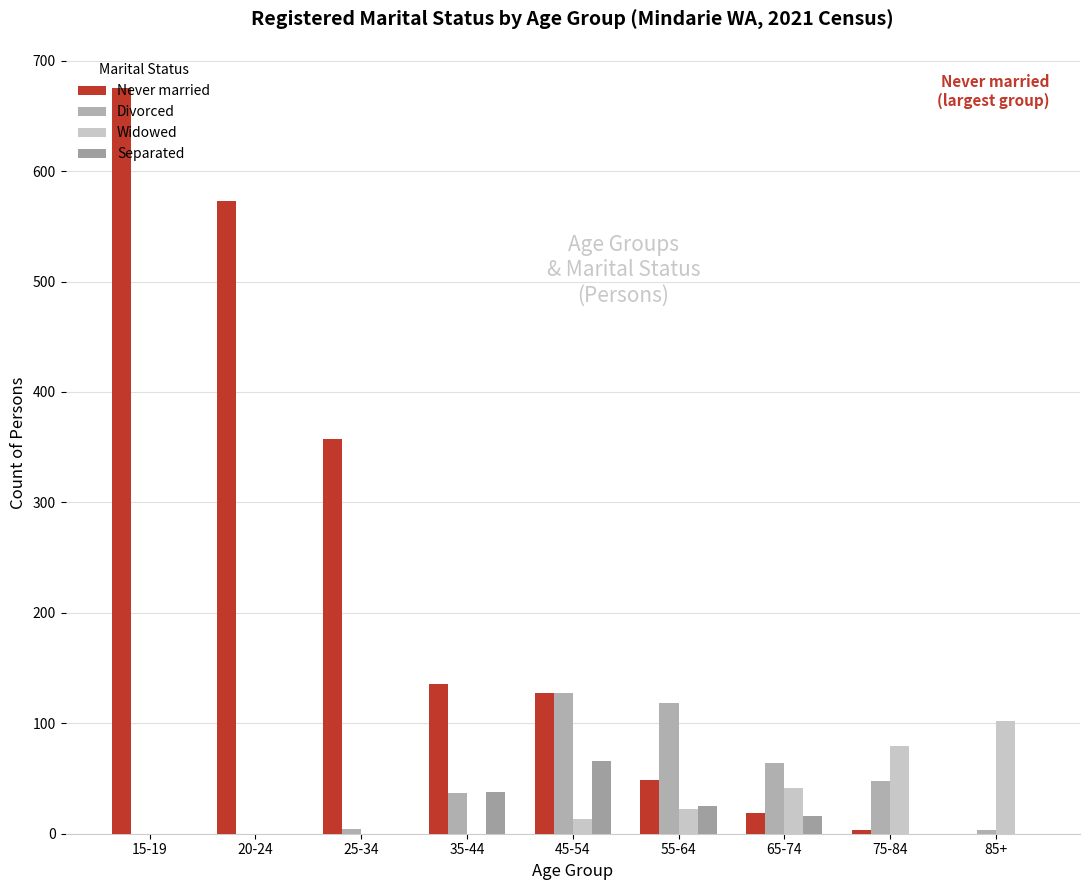

What are all the series names shown in the legend?

Never married, Divorced, Widowed, Separated